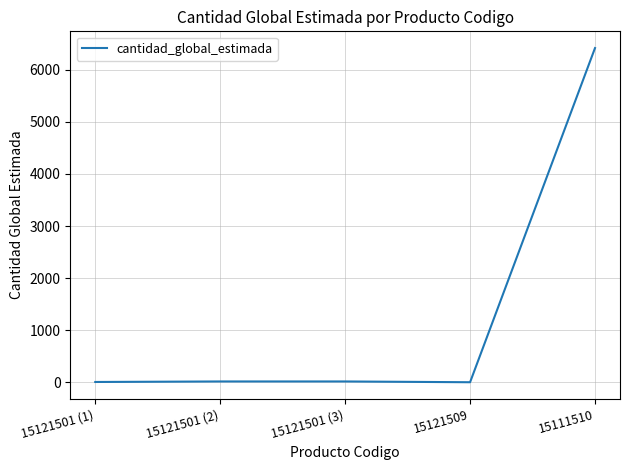

The value at 15111510 is 3918. True or false?

False